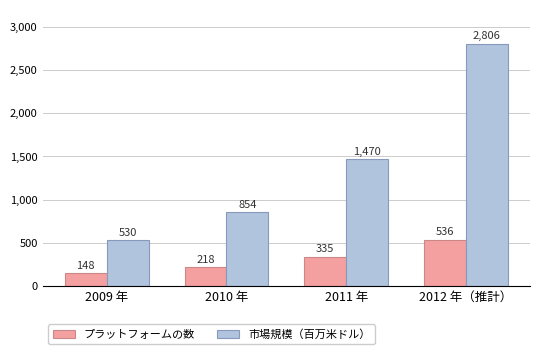

Which category has the highest value across all series?

2012 年（推計）